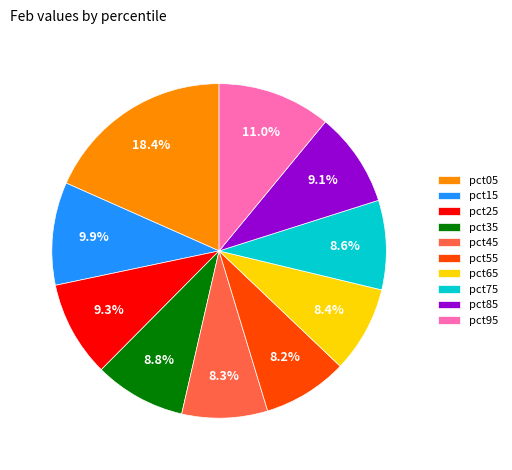

Is it true that pct35 is 22% of the pie?

False